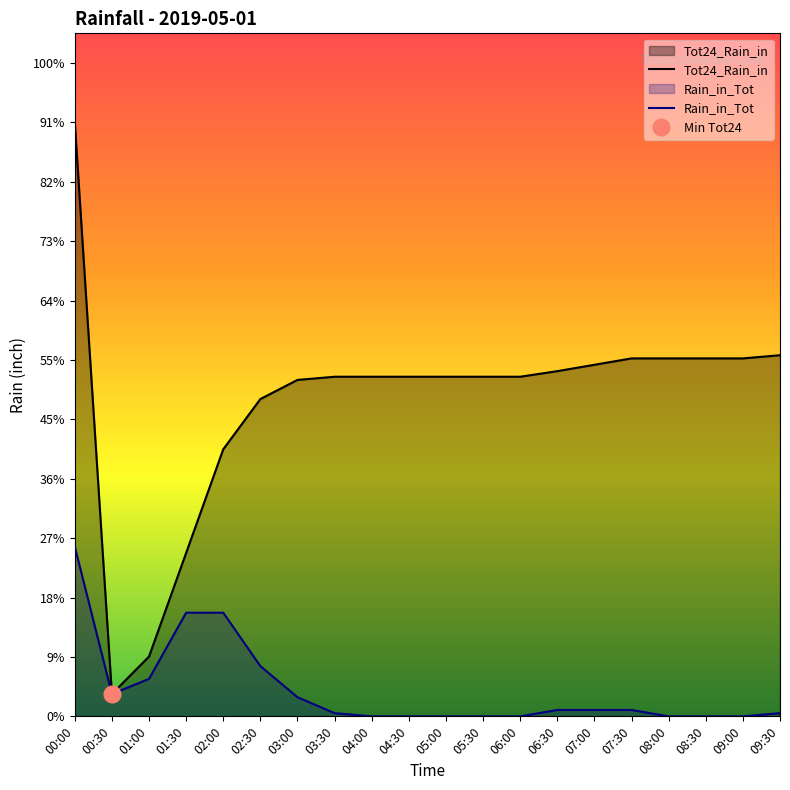

True or false: Rain_in_Tot and Tot24_Rain_in intersect in this chart.

False